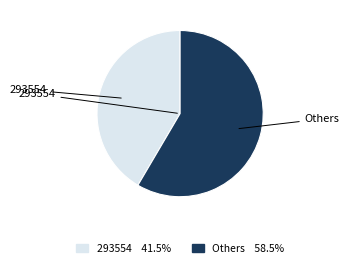

Rank the categories by value from lowest to highest.

293554, Others